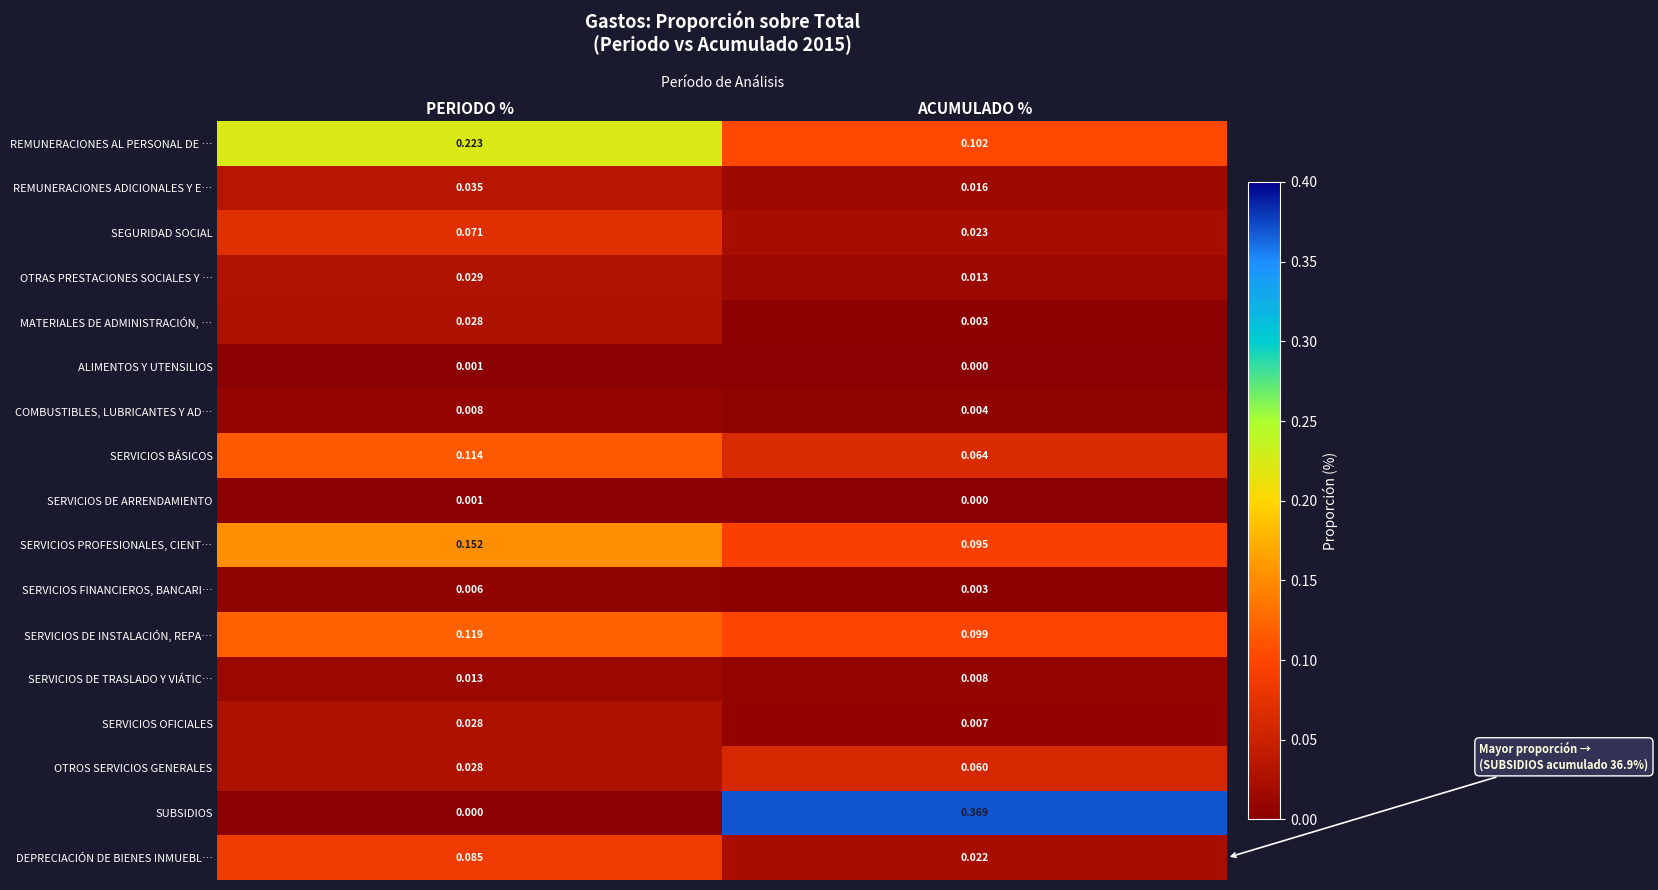

Which series has the largest range (max minus min)?

SUBSIDIOS